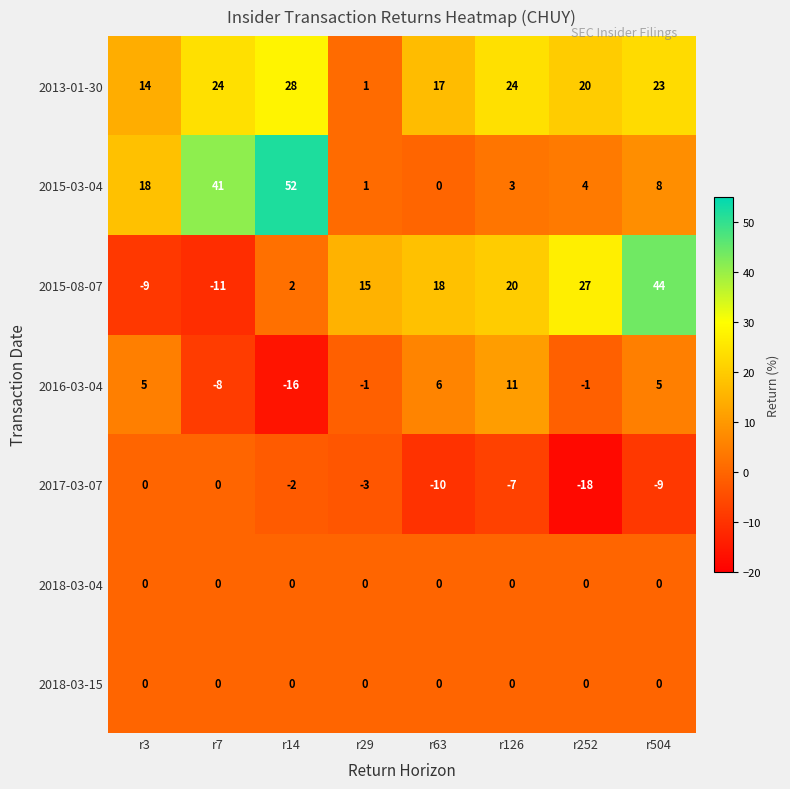

Which series has the largest range (max minus min)?

2015-08-07